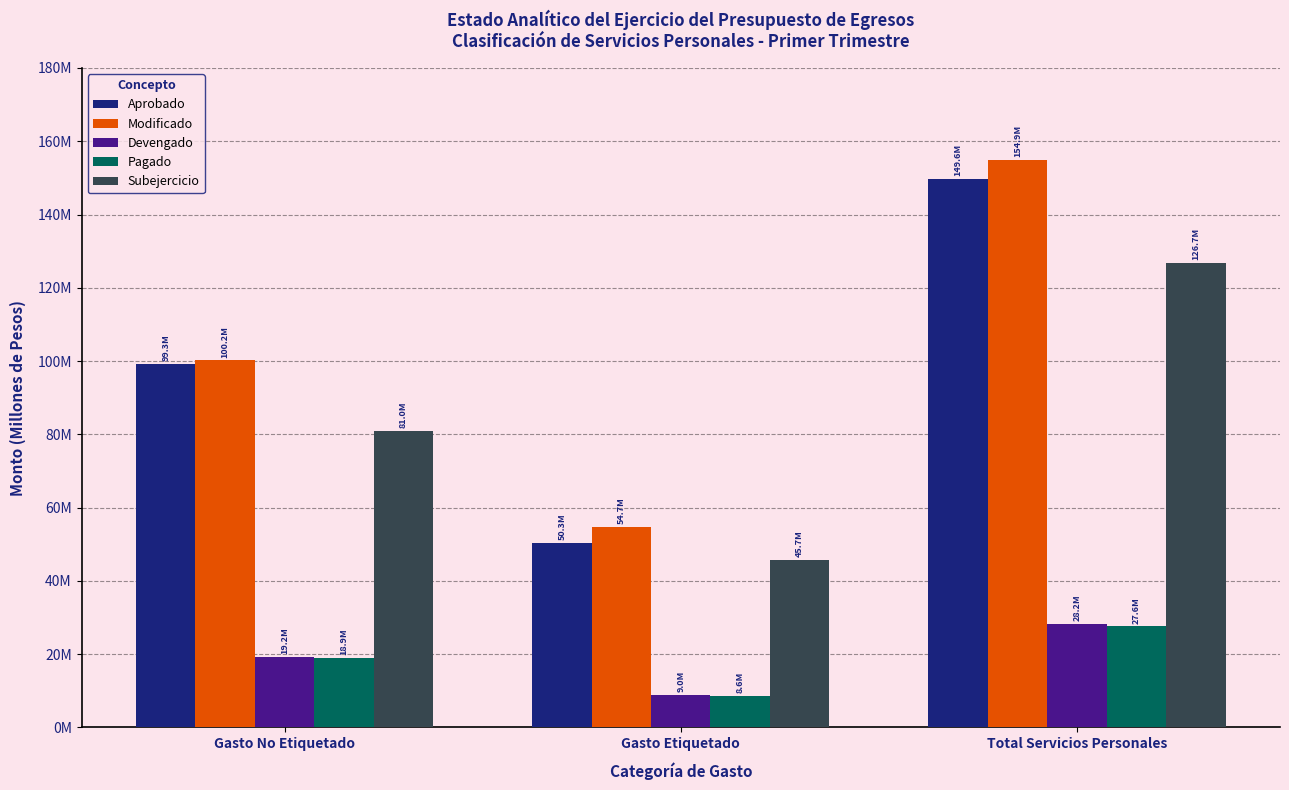

The value of Pagado at Total Servicios Personales is 11731432.6. True or false?

False